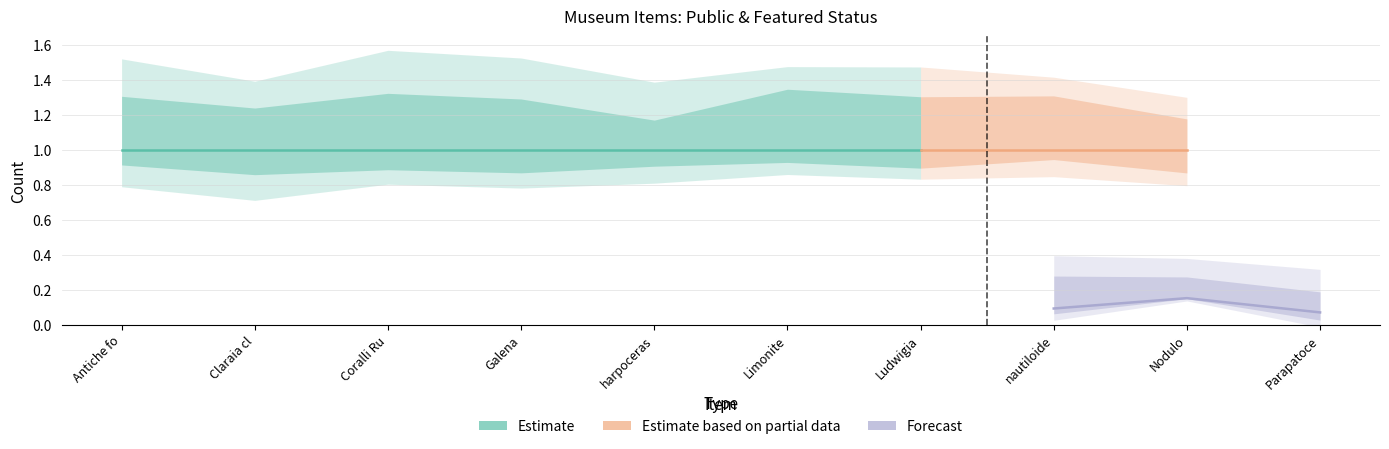

Between Coralli Rugosa and Ludwigia, which is larger?

Coralli Rugosa